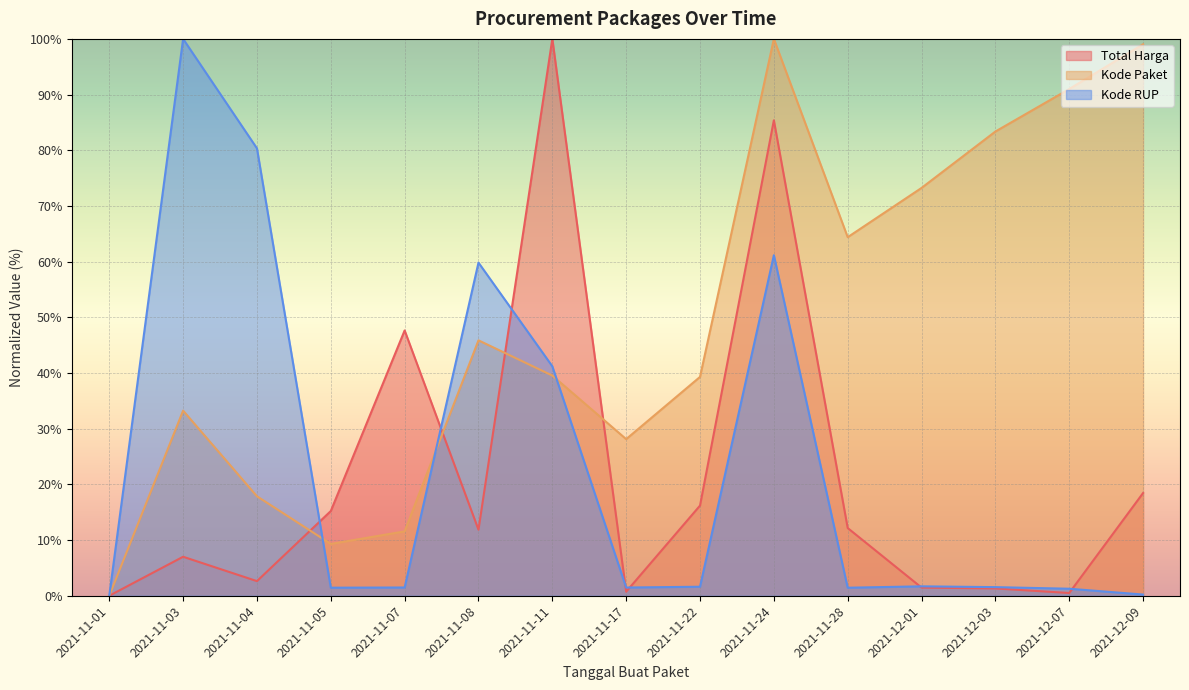

The value of Kode Paket at 2021-11-08 is 68.6. True or false?

False